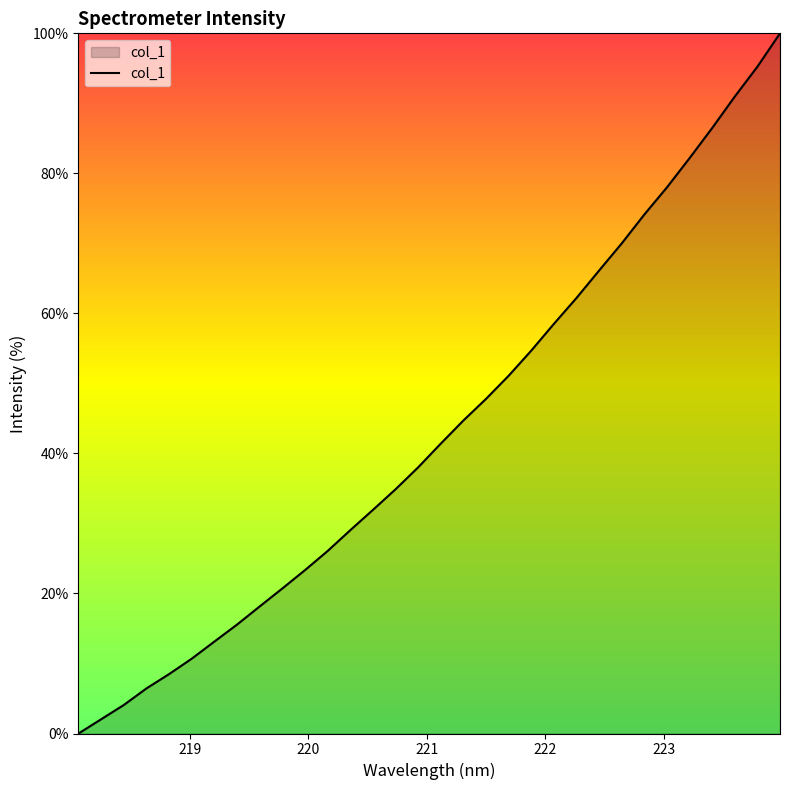

True or false: the data has more than 2 interior local peaks.

False